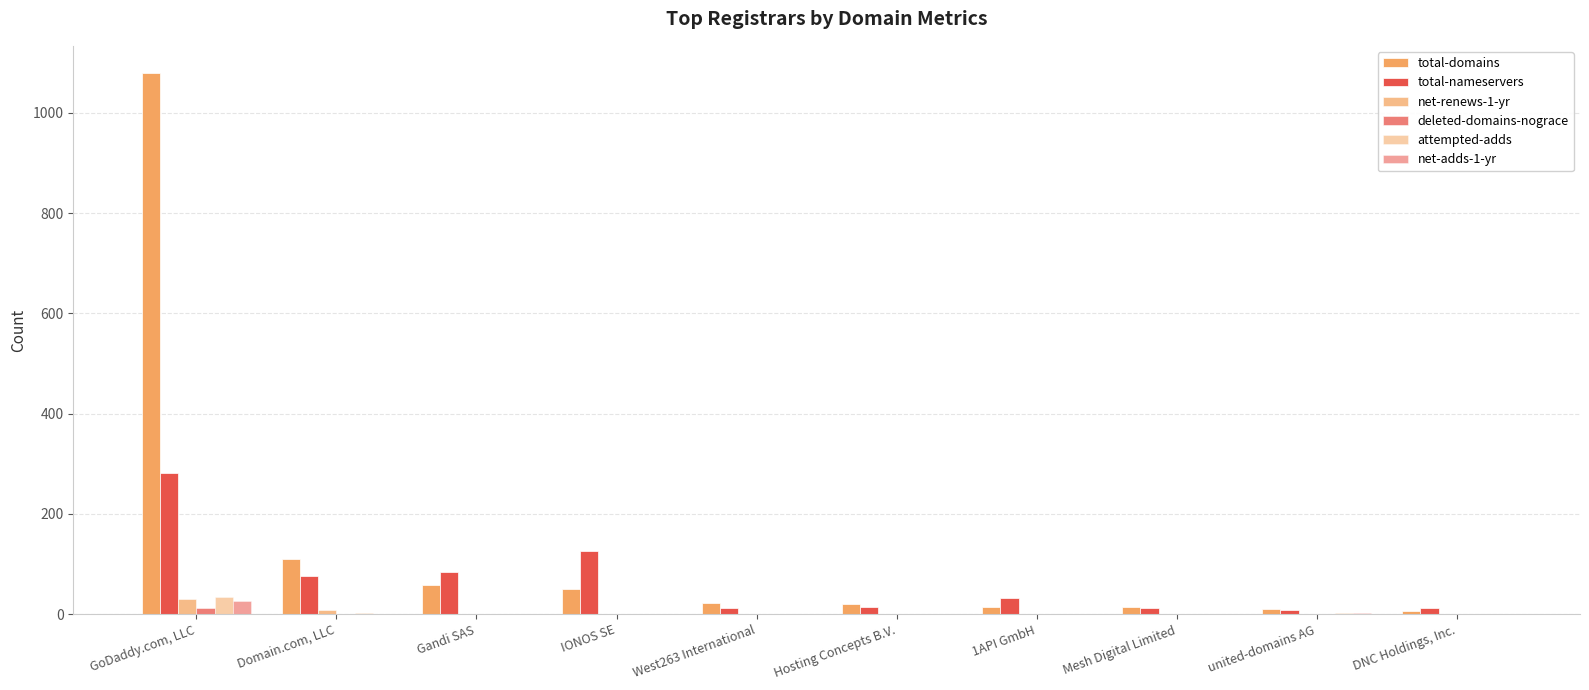

List the labels in order of total-domains value, largest first.

GoDaddy.com, LLC, Domain.com, LLC, Gandi SAS, IONOS SE, West263 International, Hosting Concepts B.V., 1API GmbH, Mesh Digital Limited, united-domains AG, DNC Holdings, Inc.